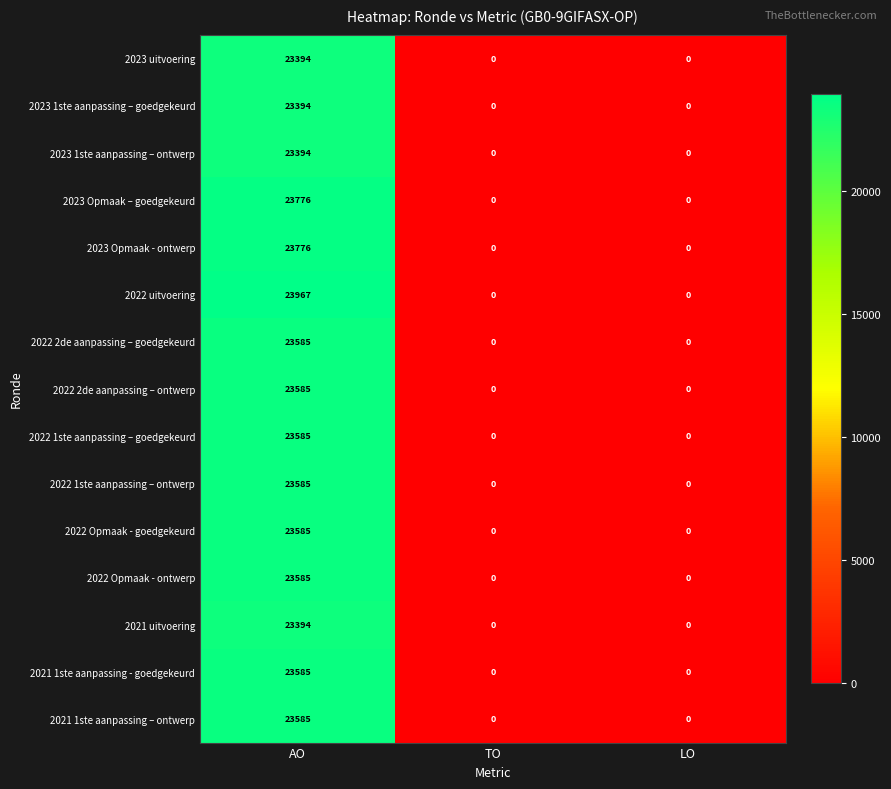

Is the value of 2022 1ste aanpassing – ontwerp at AO greater than the value of 2023 Opmaak – goedgekeurd at TO?

Yes